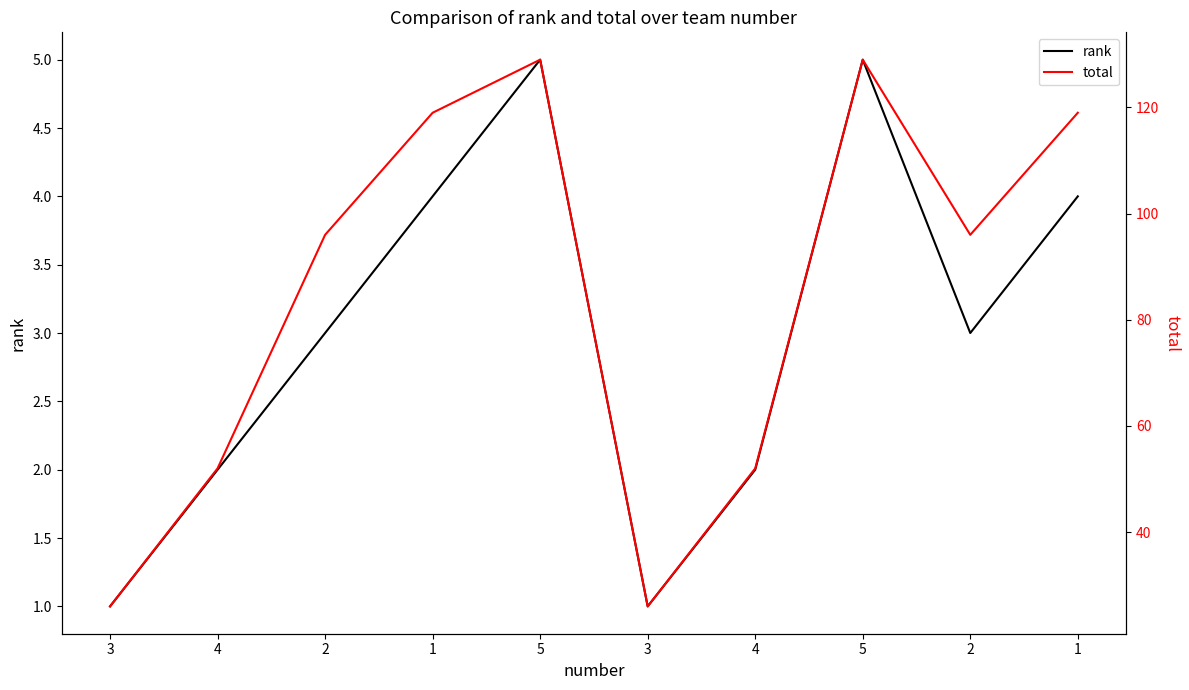

At which label does rank reach its minimum?

3